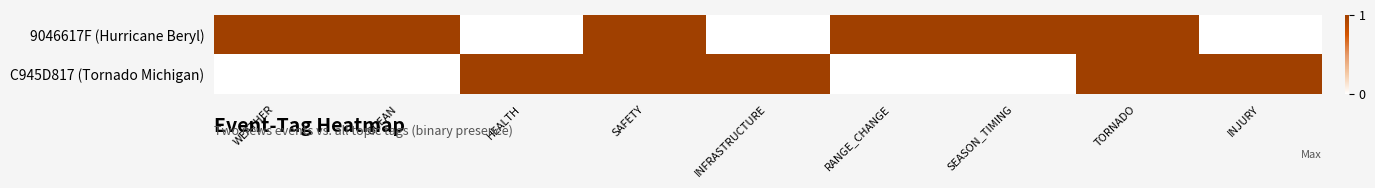

Reading left to right, list all the values displayed in this chart.

9046617F (Hurricane Beryl): WEATHER=1	OCEAN=1	HEALTH=0	SAFETY=1	INFRASTRUCTURE=0	RANGE_CHANGE=1	SEASON_TIMING=1	TORNADO=1	INJURY=0
C945D817 (Tornado Michigan): WEATHER=0	OCEAN=0	HEALTH=1	SAFETY=1	INFRASTRUCTURE=1	RANGE_CHANGE=0	SEASON_TIMING=0	TORNADO=1	INJURY=1